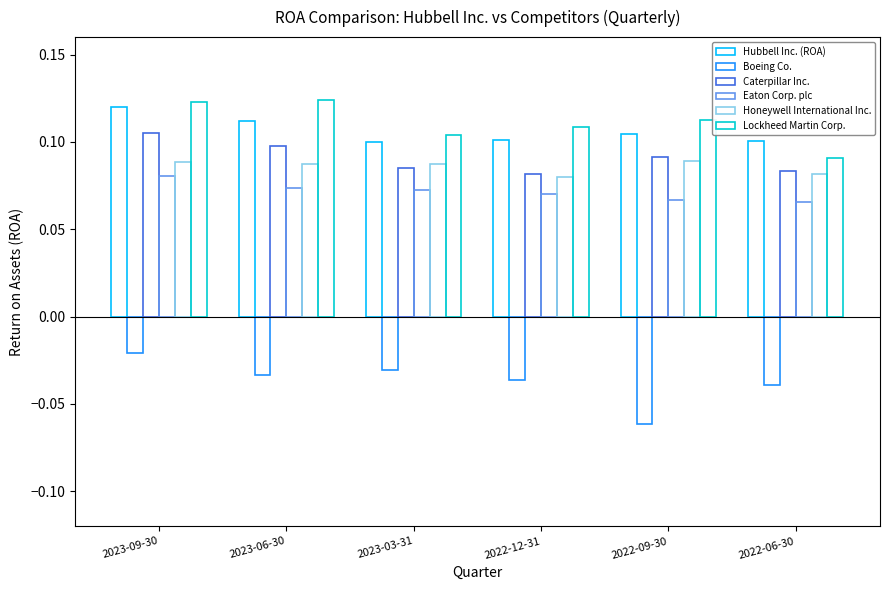

What is the sum of all Lockheed Martin Corp. values?

0.7